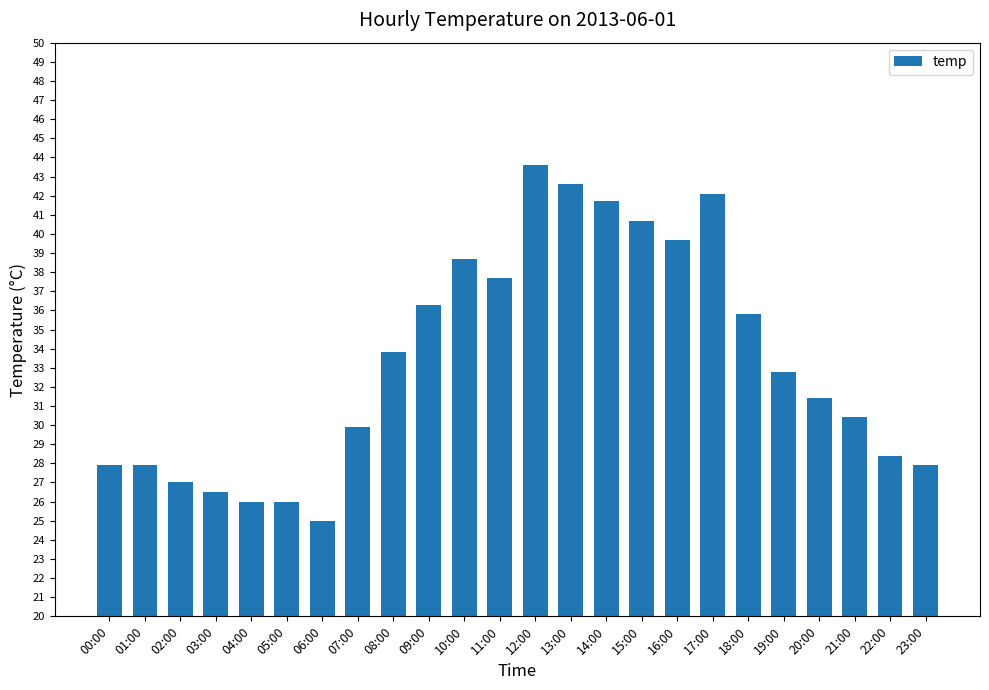

How many distinct data groups are displayed?

1